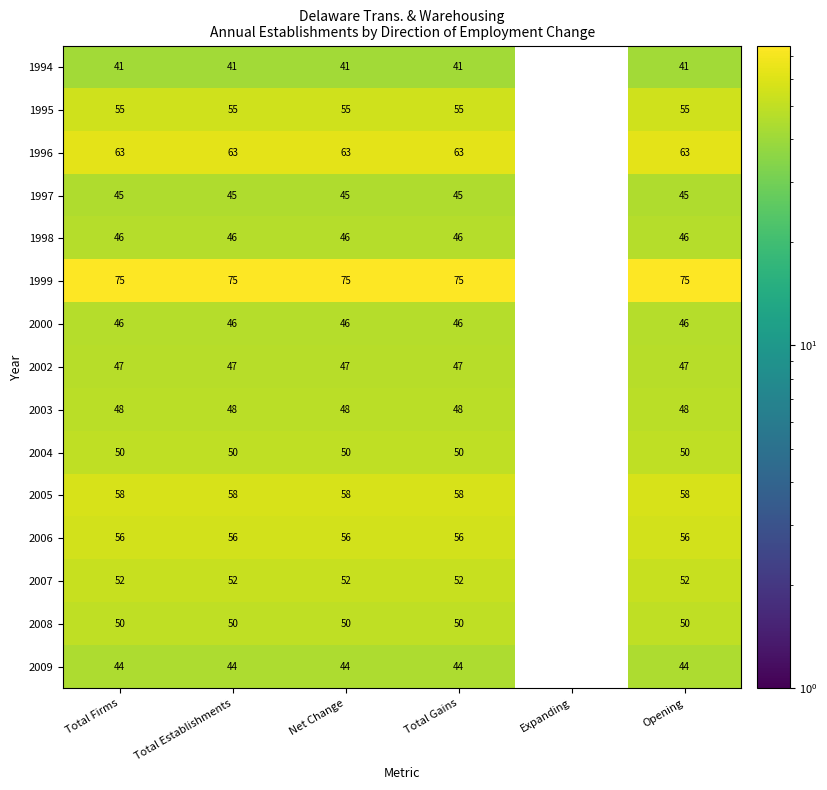

Which series has the largest range (max minus min)?

1999